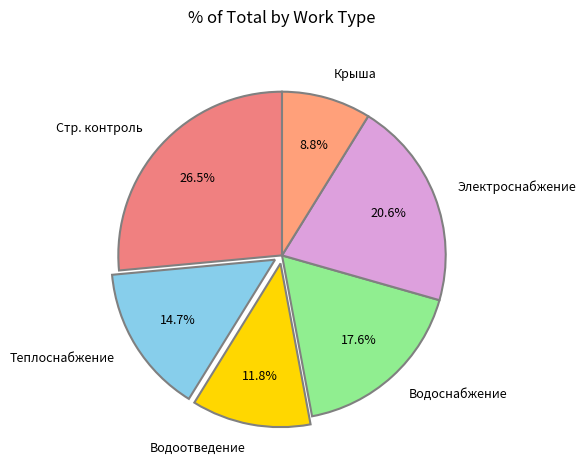

Between Водоотведение and Стр. контроль, which is larger?

Стр. контроль